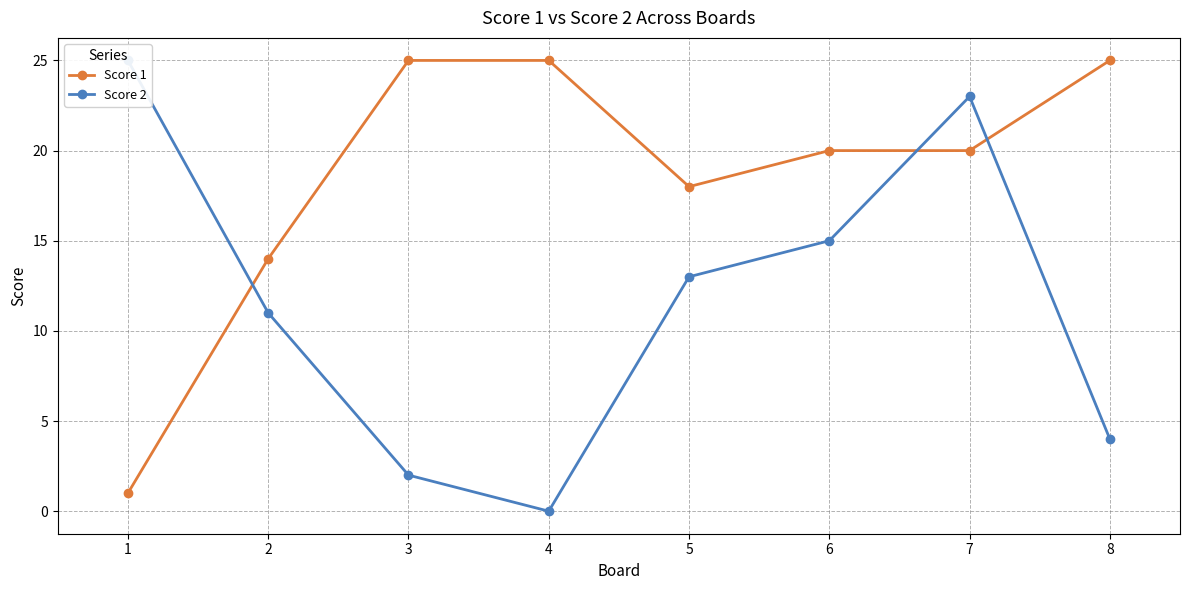

What is the highest value of the Score 2 series?

25